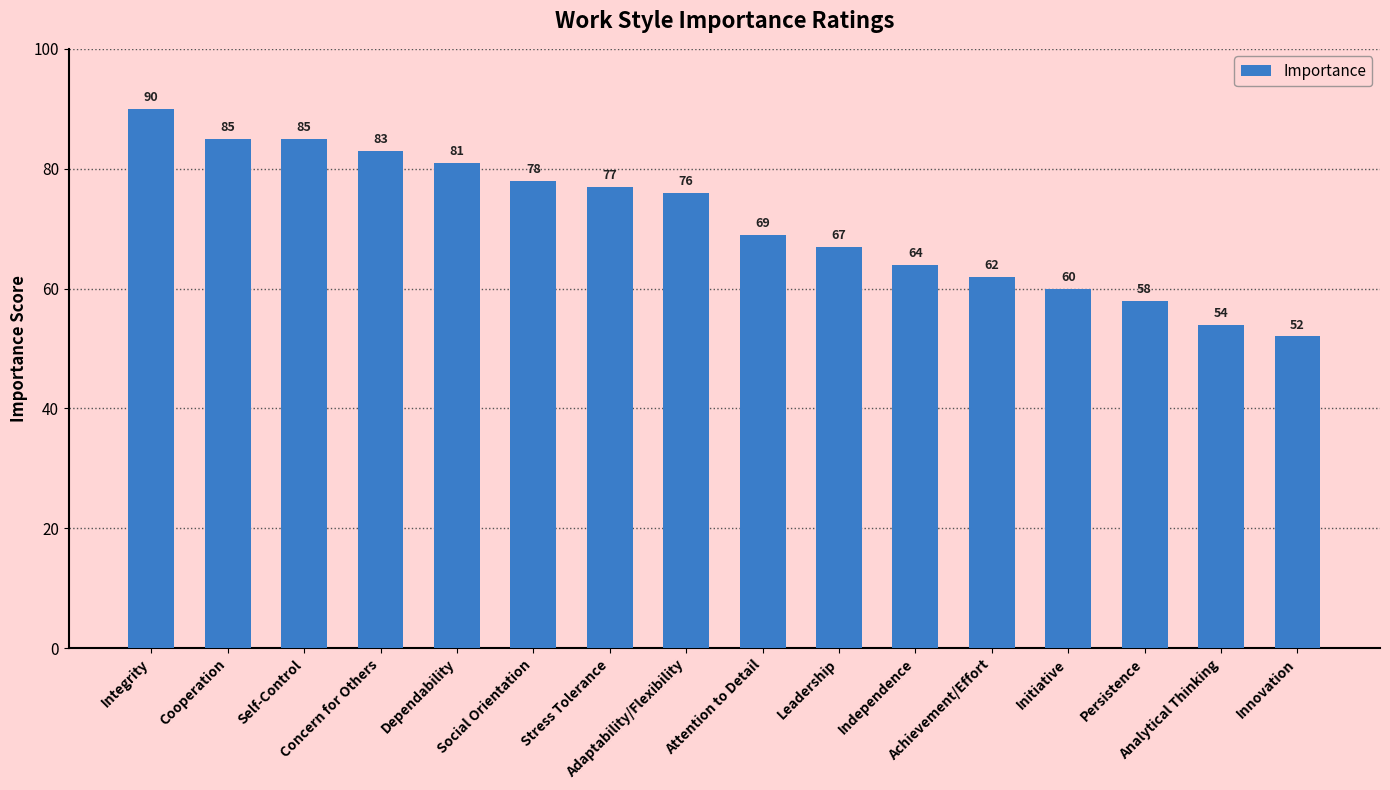

What is the maximum value shown in the chart?

90